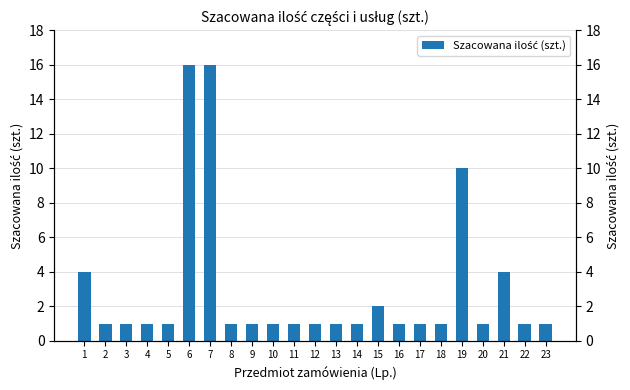

True or false: the data shows 1 at 20.

True